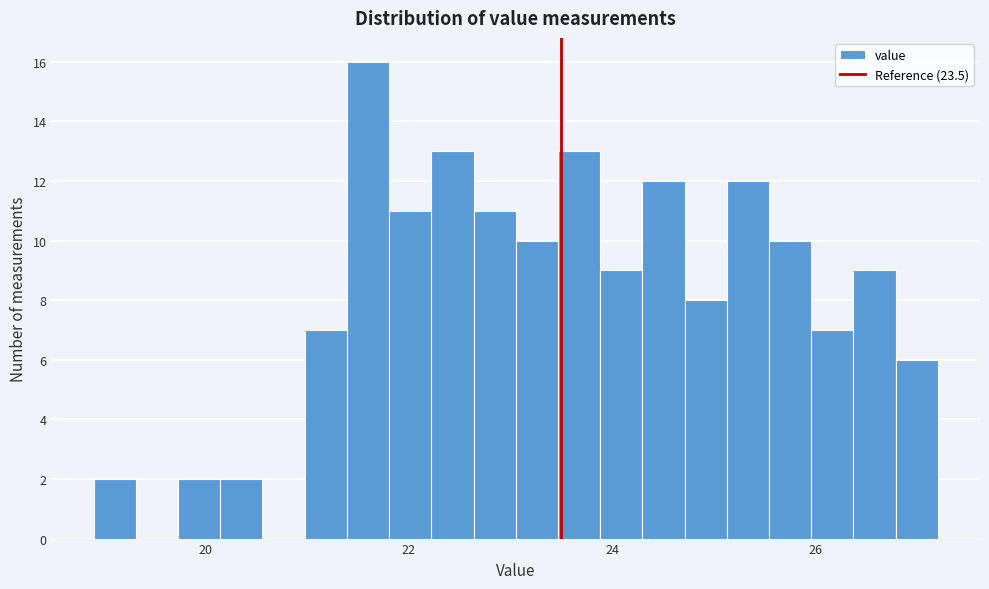

Read against the x-axis, roughly where is the centre of the tallest bar?

21.6